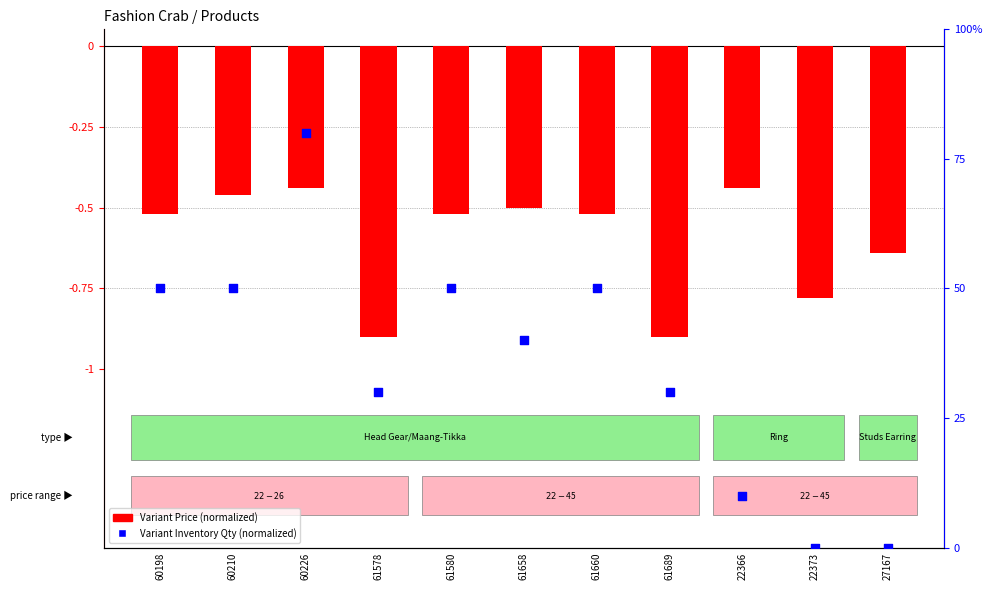

At which category is the sum across all series the highest?

60226